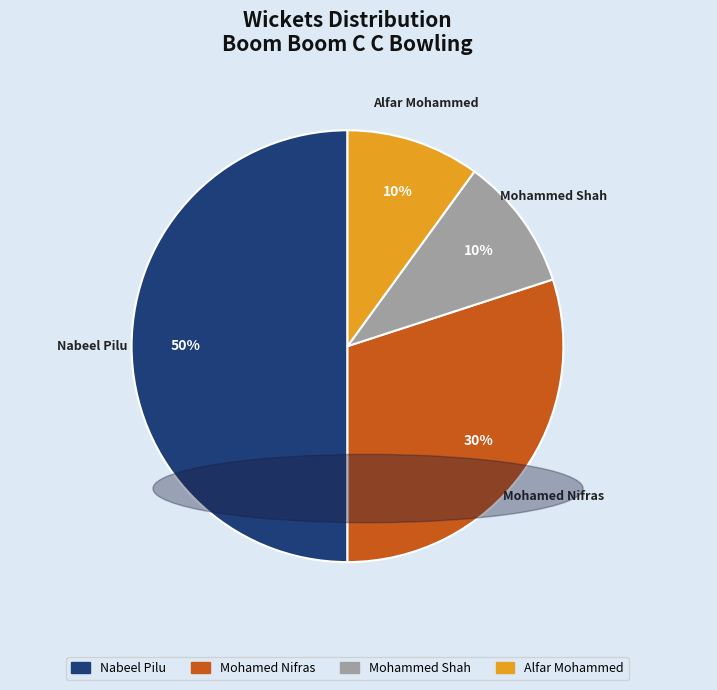

Is Mohammed Shah the majority of the pie?

No